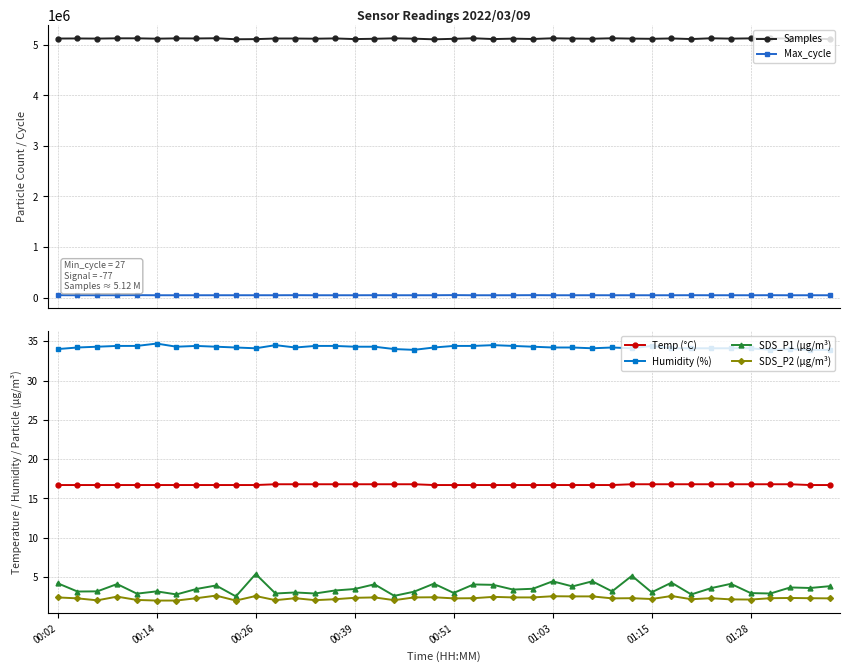

How many series are shown in this chart?

6